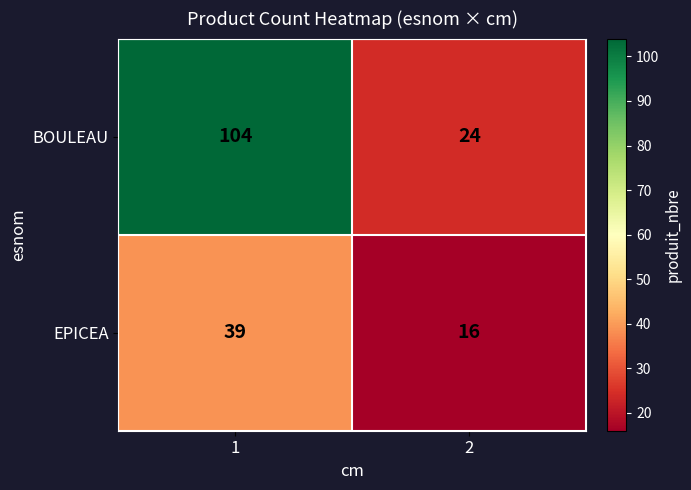

Between 1 and 2, which series saw the biggest shift?

BOULEAU